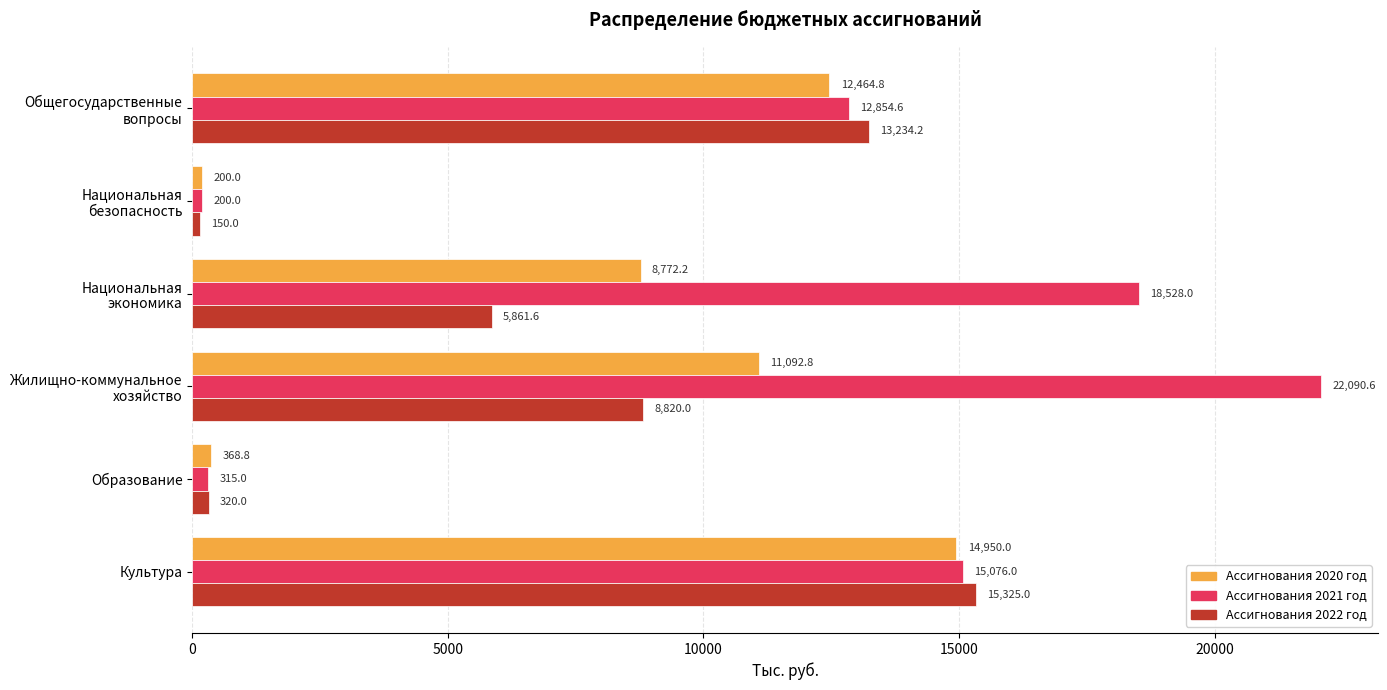

At how many categories does at least one series exceed 20322?

1